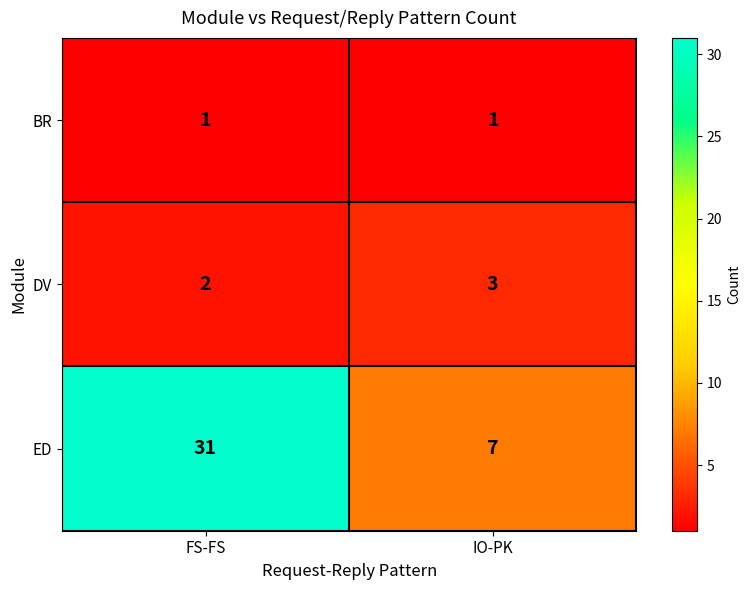

Which category has the highest value across all series?

FS-FS